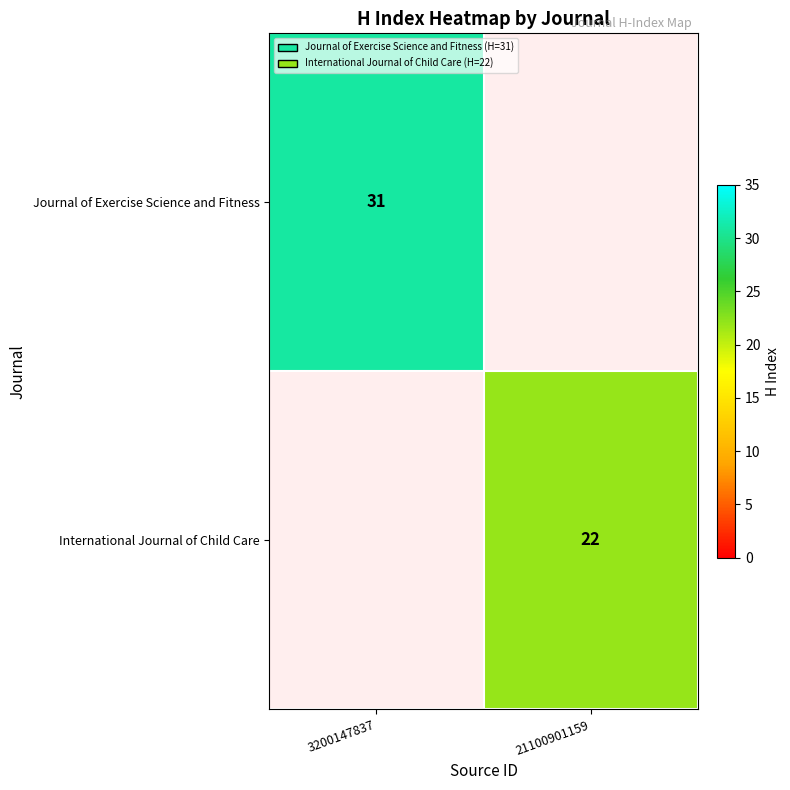

True or false: Journal of Exercise Science and Fitness has a value of 31 at 3200147837.

True